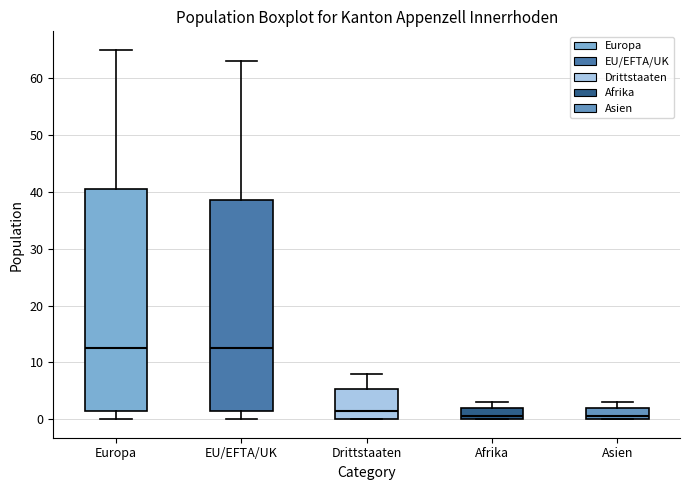

Where is the upper edge of the box for Asien on the y-axis? The values are not printed on the chart, so give them approximately, as read against the axis.

2